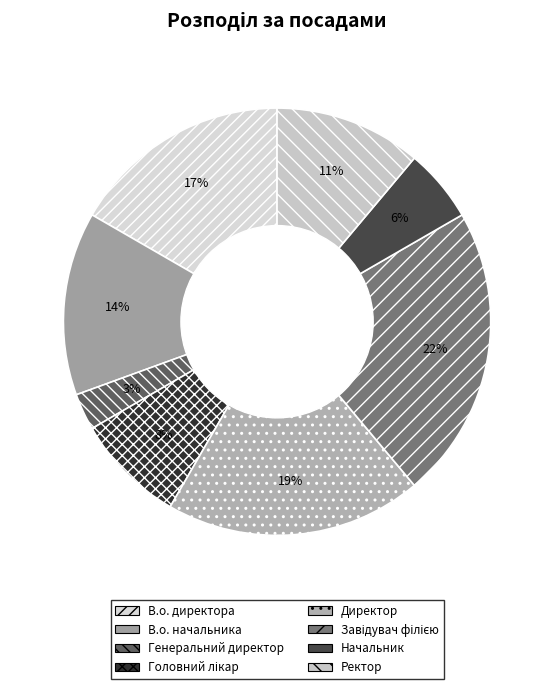

Between Начальник and Генеральний директор, which is larger?

Начальник